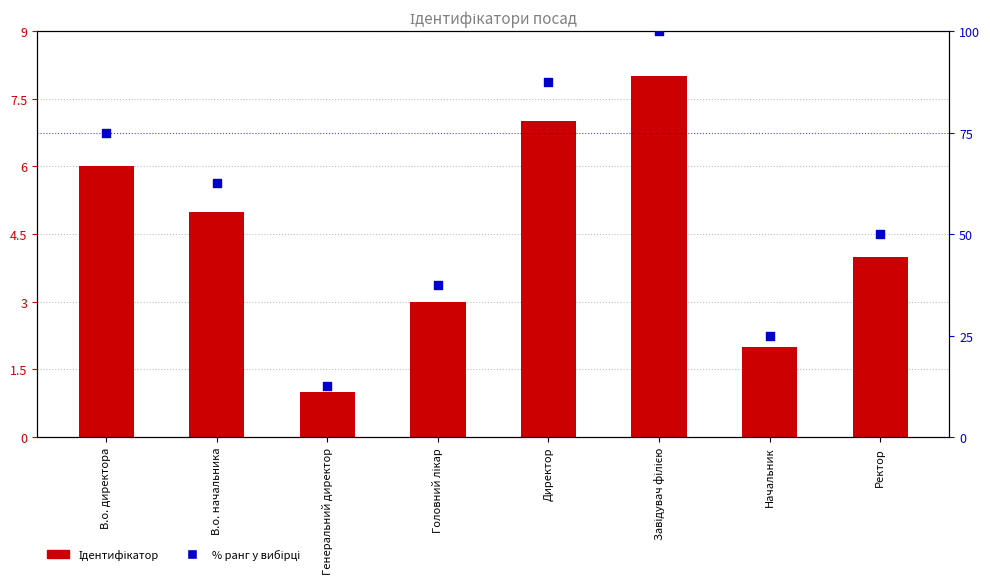

Is the value of Ідентифікатор at Завідувач філією greater than the value of % ранг у вибірці at Генеральний директор?

No